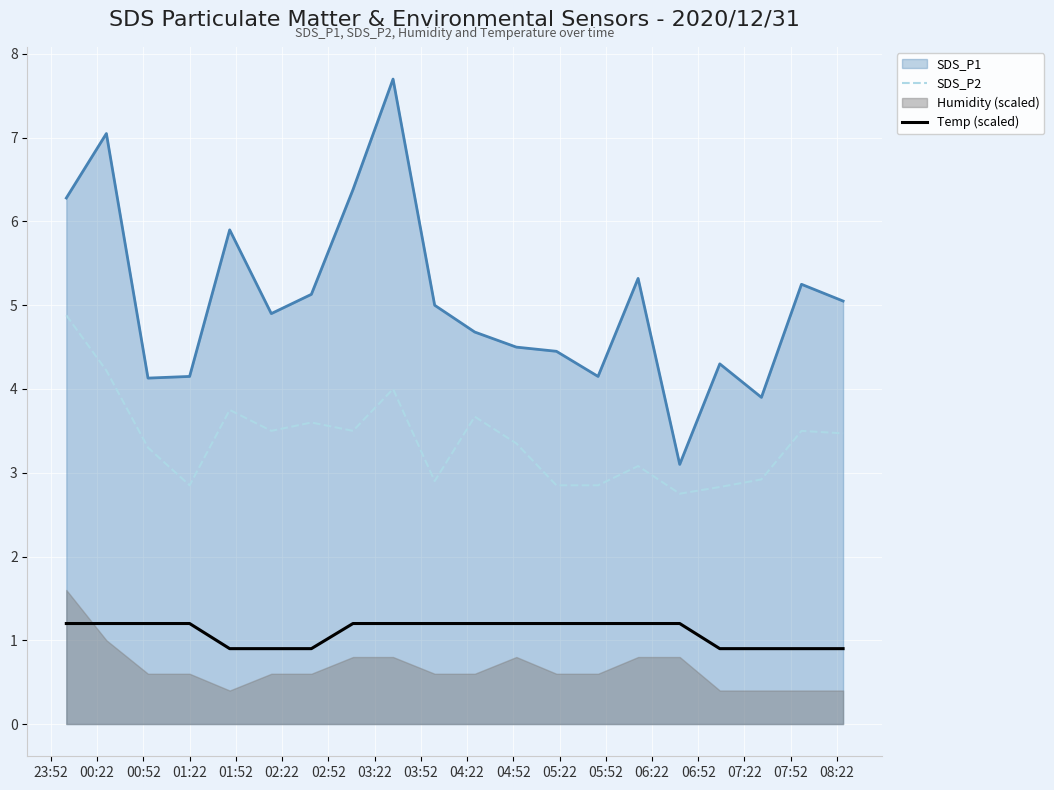

What is the minimum value for SDS_P1?

3.1